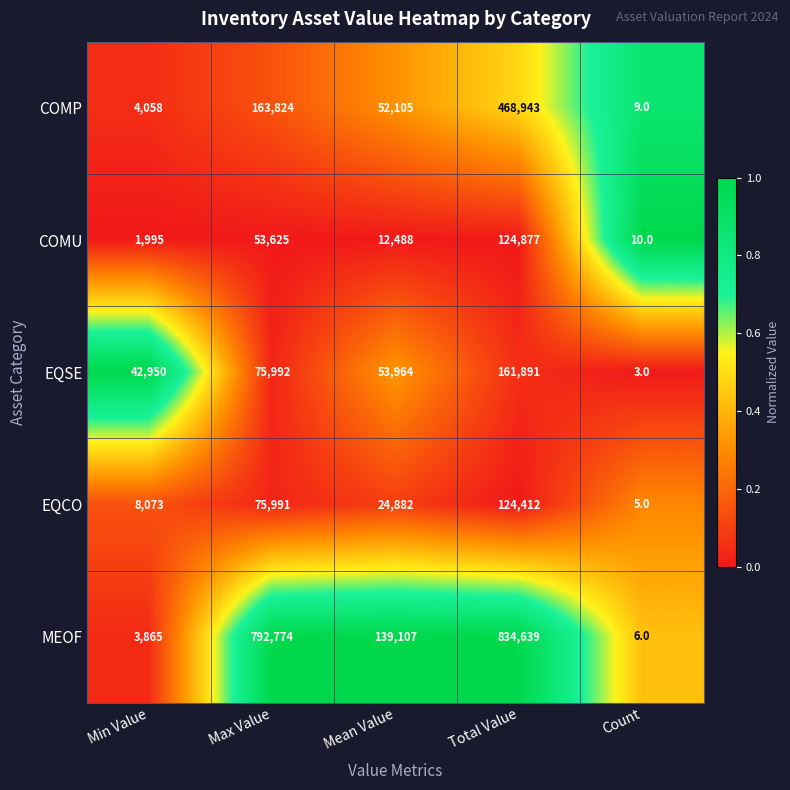

Where is EQCO nearest to the value 62208?

Max Value